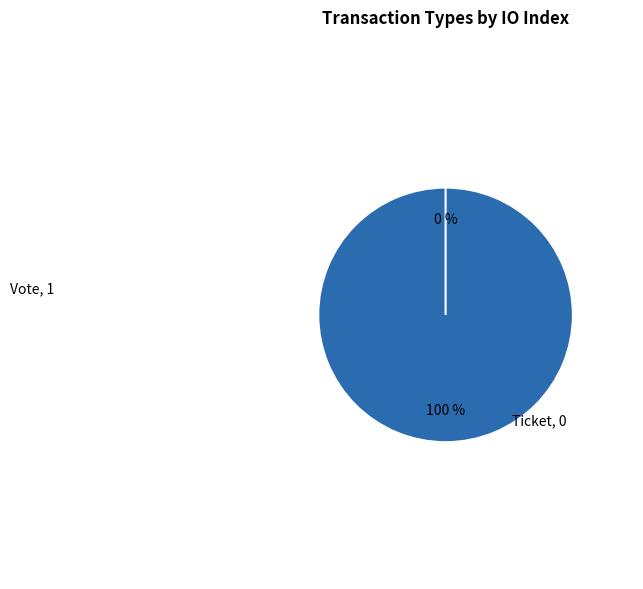

Is the sum of Vote and Ticket greater than half?

Yes